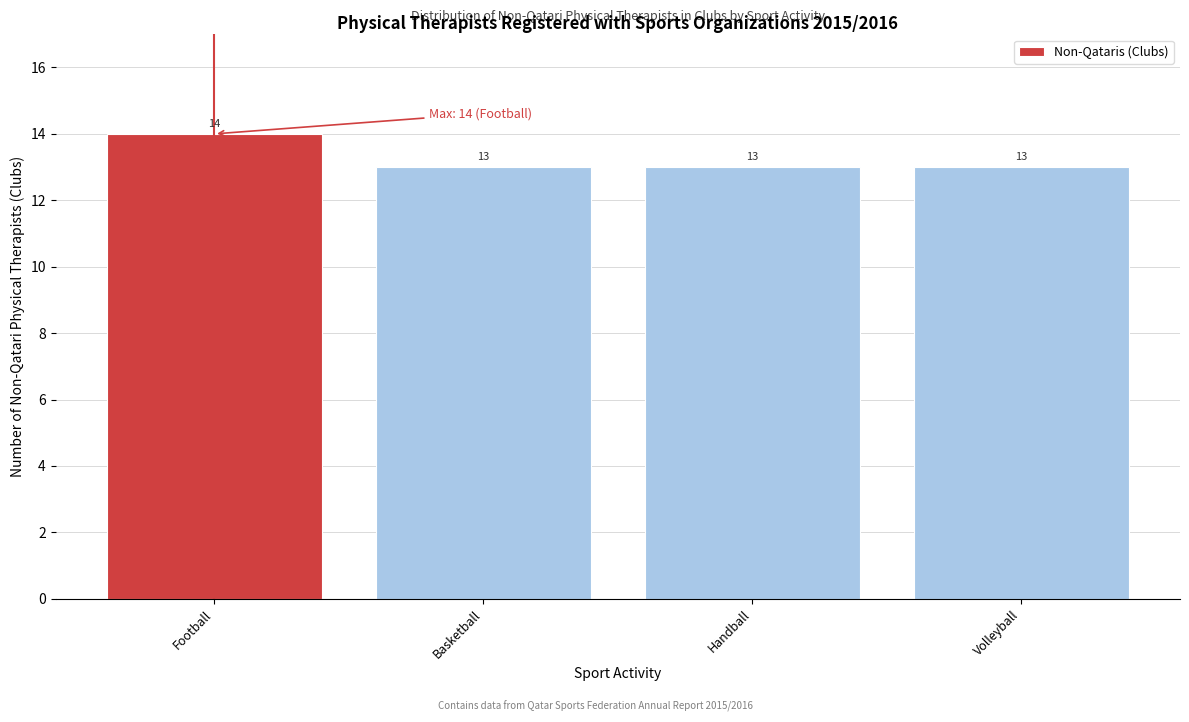

Reading left to right, extract all data points from this chart.

14	13	13	13